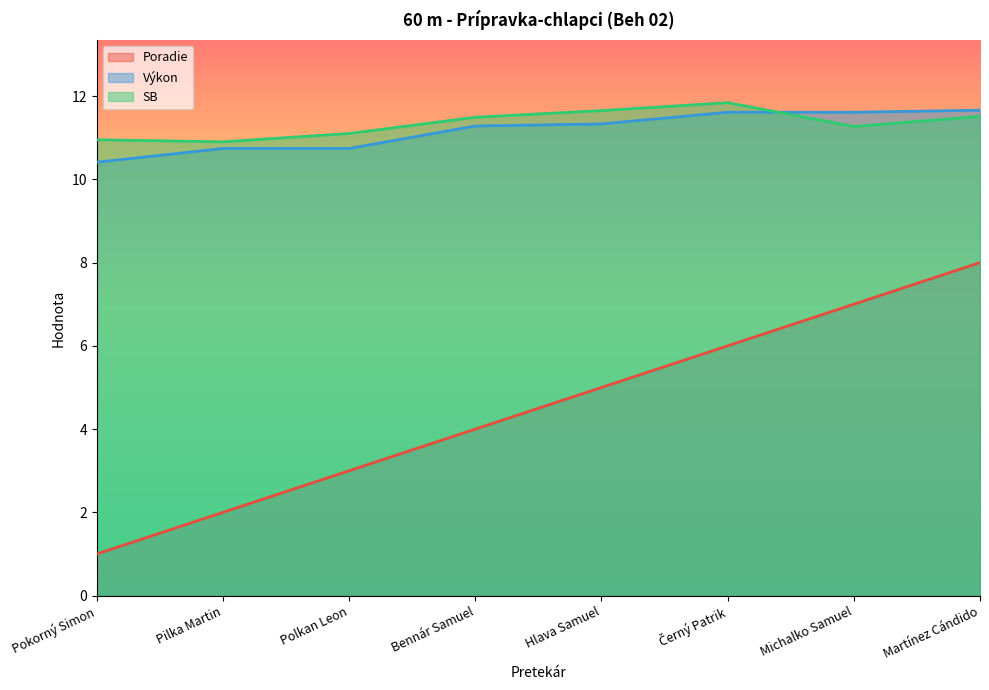

Does the chart display data point markers on the line(s)?

No